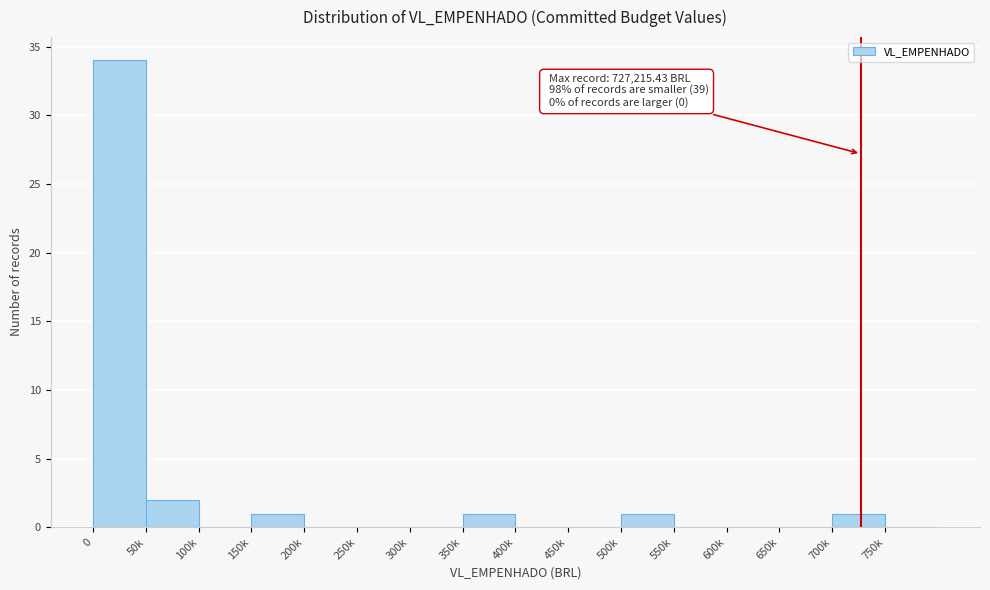

Reading left to right, transcribe all the data shown in this chart.

0=34	50k=2	100k=0	150k=1	200k=0	250k=0	300k=0	350k=1	400k=0	450k=0	500k=1	550k=0	600k=0	650k=0	700k=1	750k=0